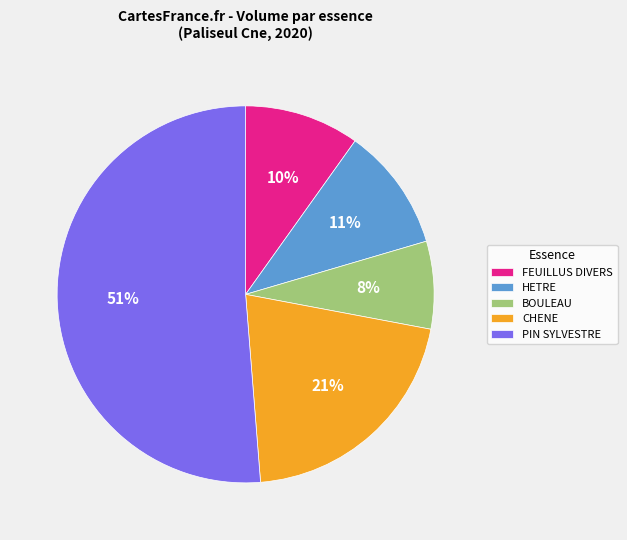

The FEUILLUS DIVERS slice represents 10% of the pie. True or false?

True